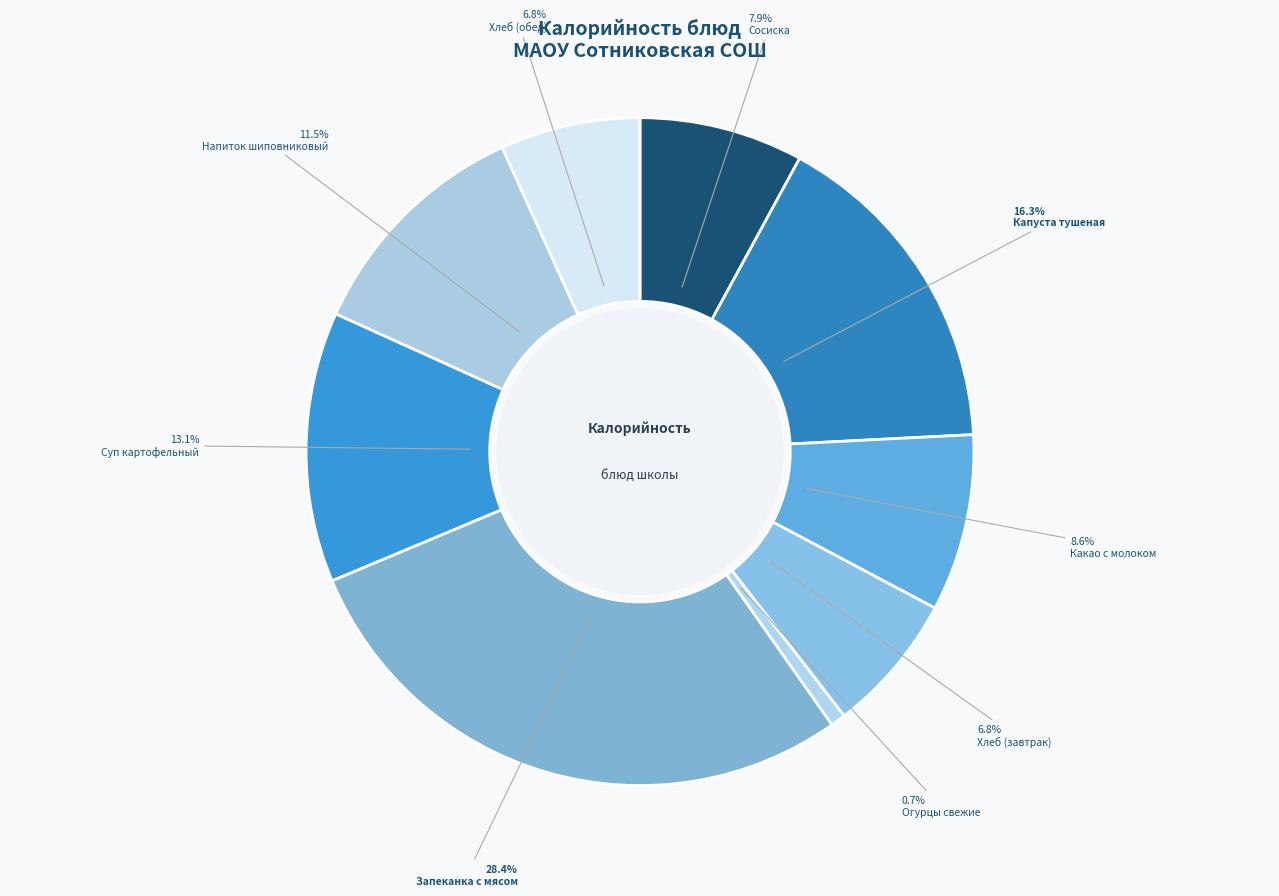

Count the number of slices in the pie.

9